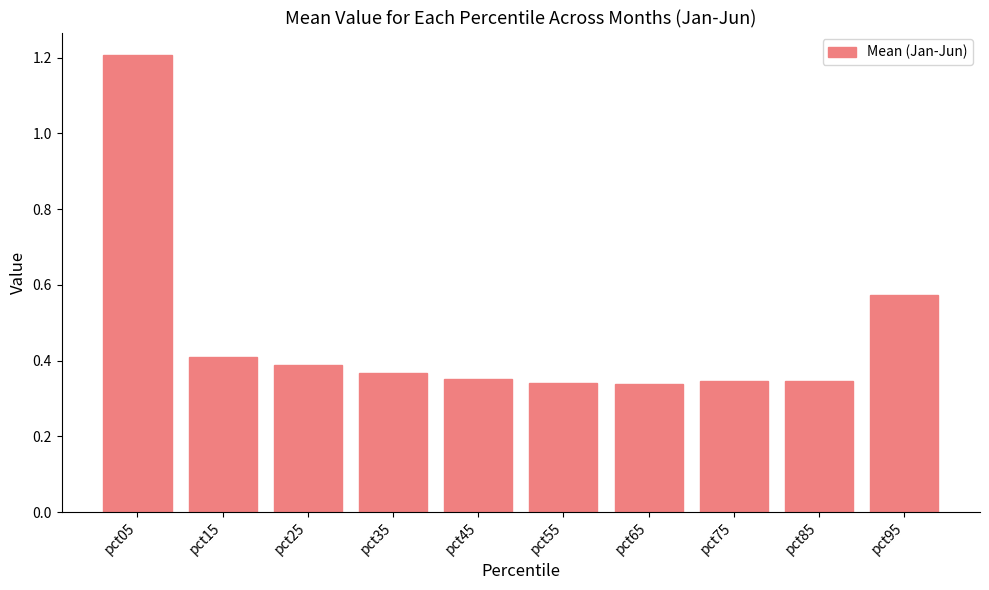

What is the difference between the maximum and minimum values?

0.9